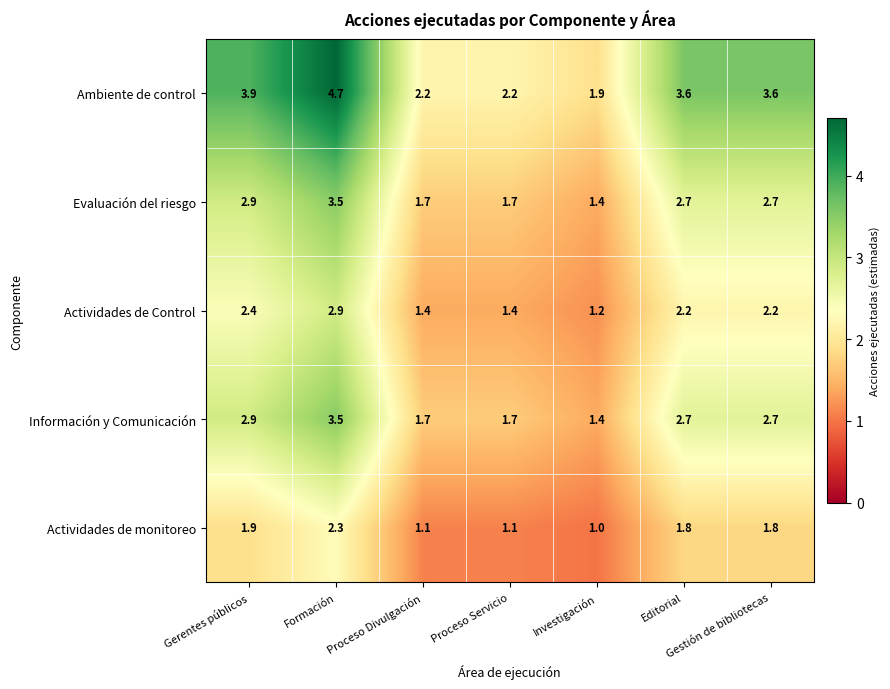

How many categories are shown in the chart?

7